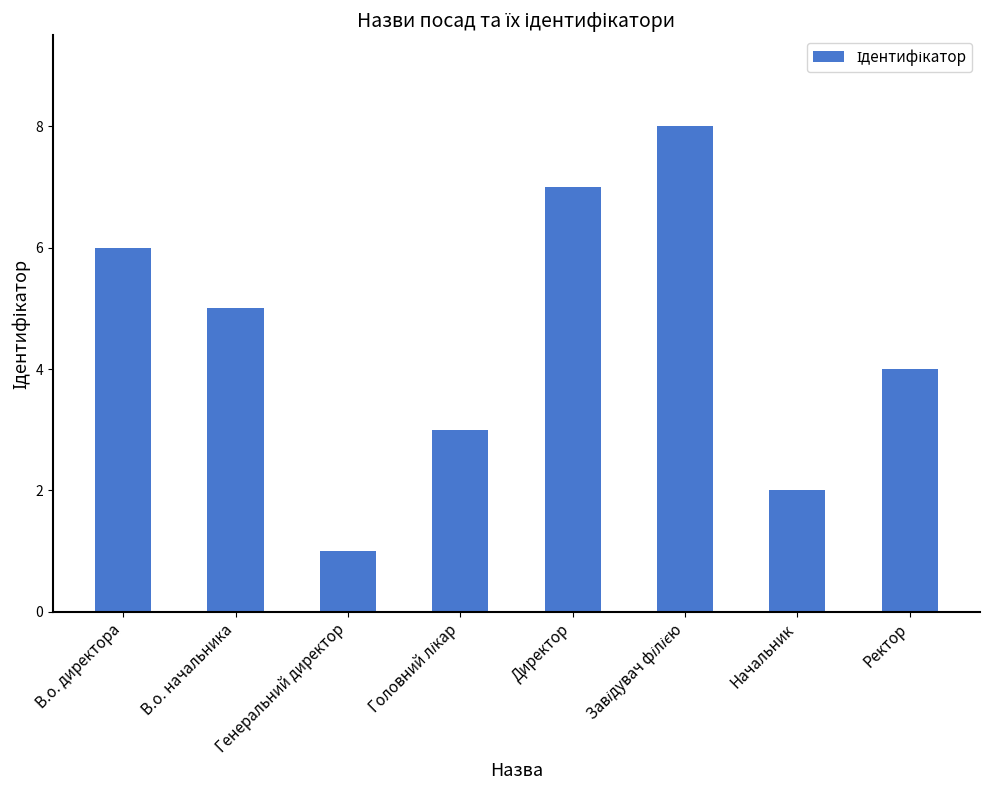

Reading left to right, list all the values displayed in this chart.

6	5	1	3	7	8	2	4